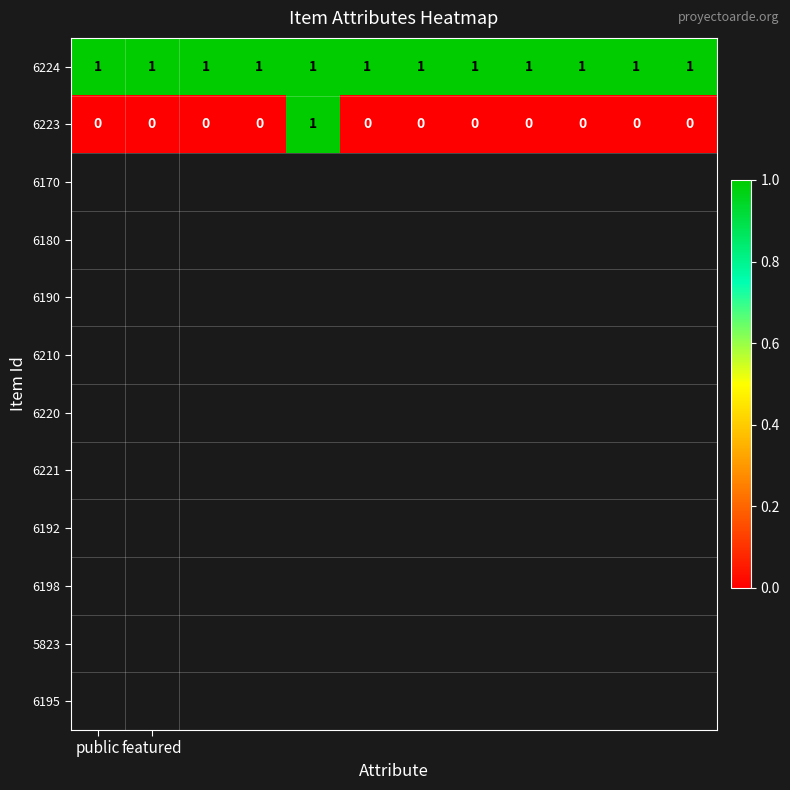

Rank the series by their average value, from lowest to highest.

6223, 6224